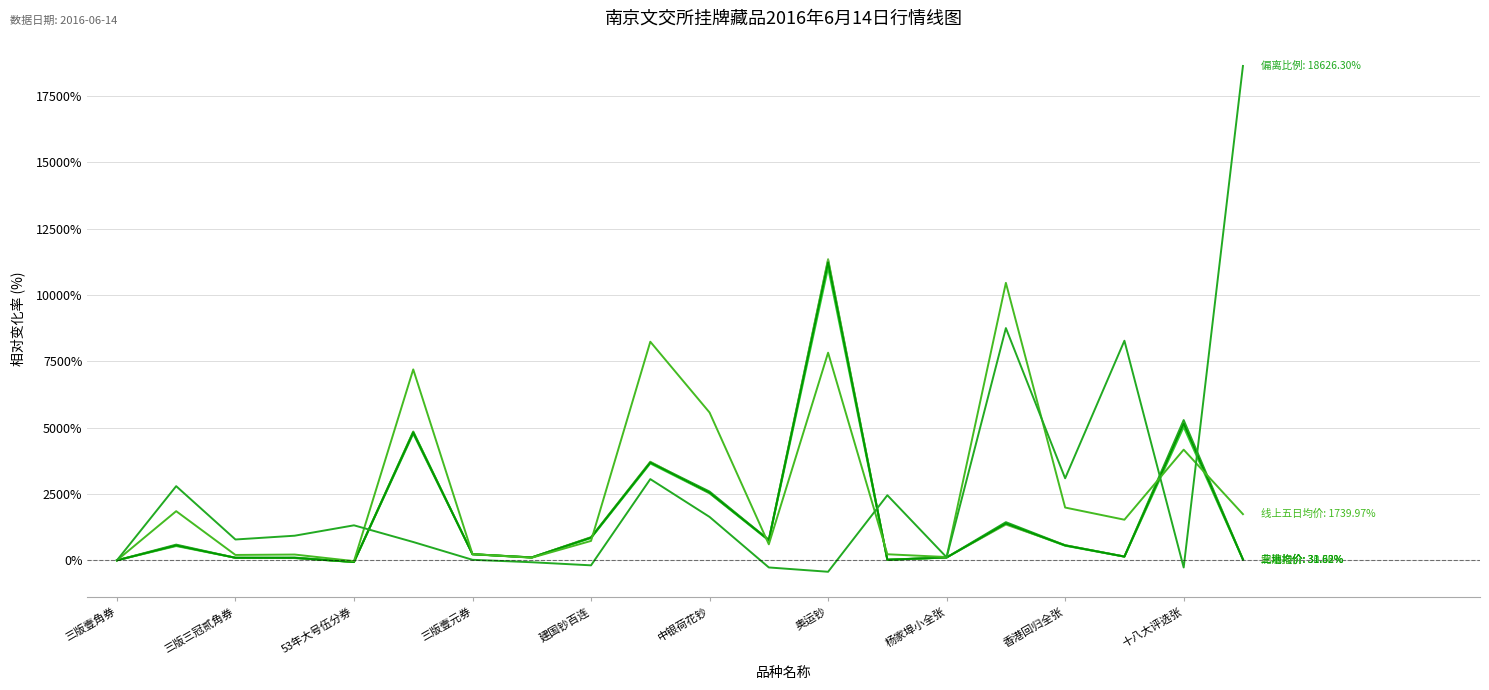

Is this an area chart (filled region under the line)?

No